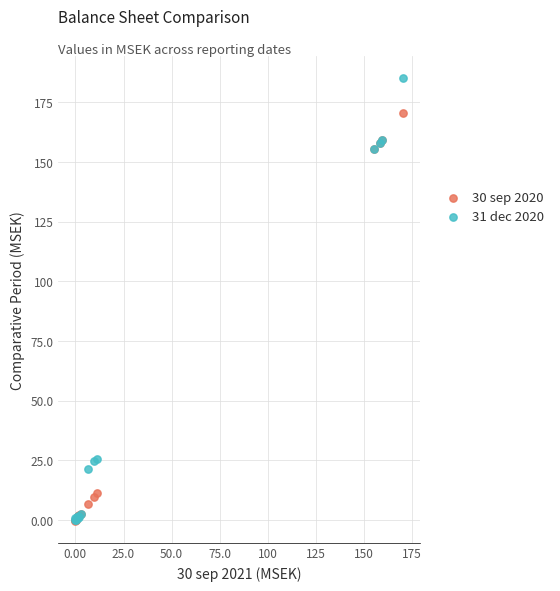

Which series contains the highest Y value?

31 dec 2020